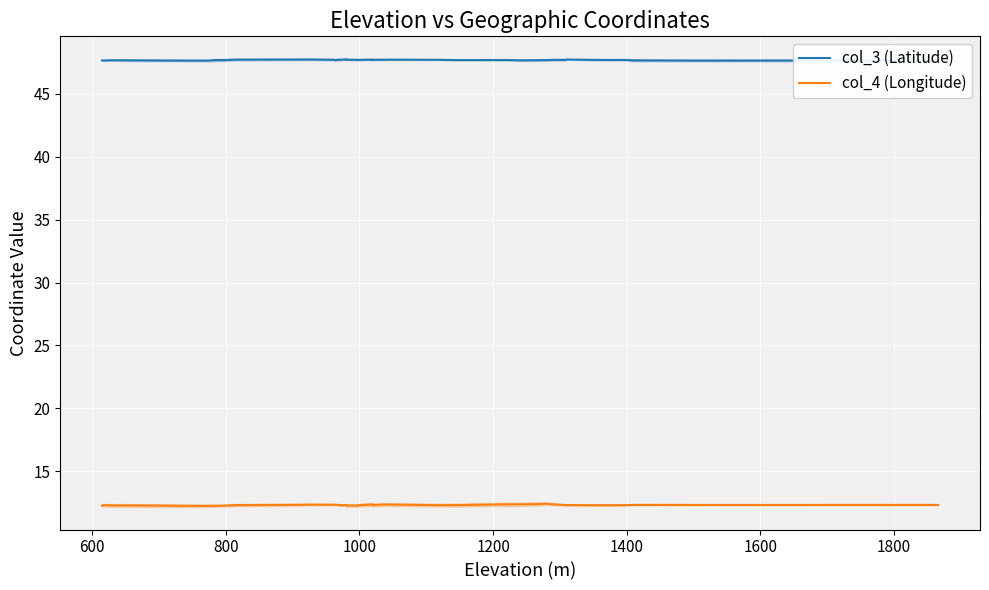

Reading right to left, list all the values displayed in this chart.

col_3 (Latitude): 47.7	47.7	47.7	47.7	47.7	47.7	47.7	47.7	47.7	47.7	47.7	47.7	47.7	47.7	47.7	47.7	47.7	47.7	47.7	47.7	47.7	47.7	47.7	47.7	47.7	47.7	47.7	47.7	47.7	47.7	47.7	47.7	47.7	47.7	47.7	47.7	47.7	47.7	47.7	47.7
col_4 (Longitude): 12.3	12.3	12.3	12.3	12.3	12.3	12.3	12.3	12.4	12.4	12.4	12.4	12.4	12.3	12.3	12.3	12.3	12.3	12.3	12.3	12.3	12.3	12.3	12.3	12.3	12.3	12.3	12.3	12.3	12.3	12.3	12.3	12.3	12.2	12.2	12.2	12.3	12.3	12.3	12.3